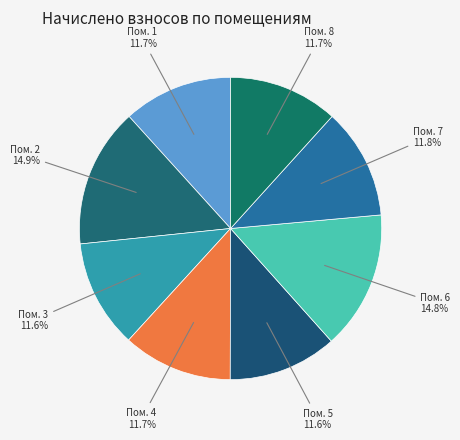

Does Пом. 3 account for over 50% of the chart?

No